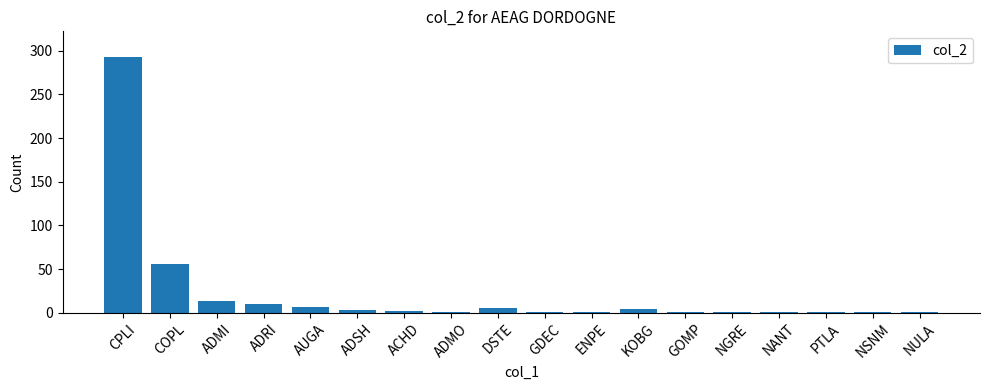

What is the sum of all values?

402